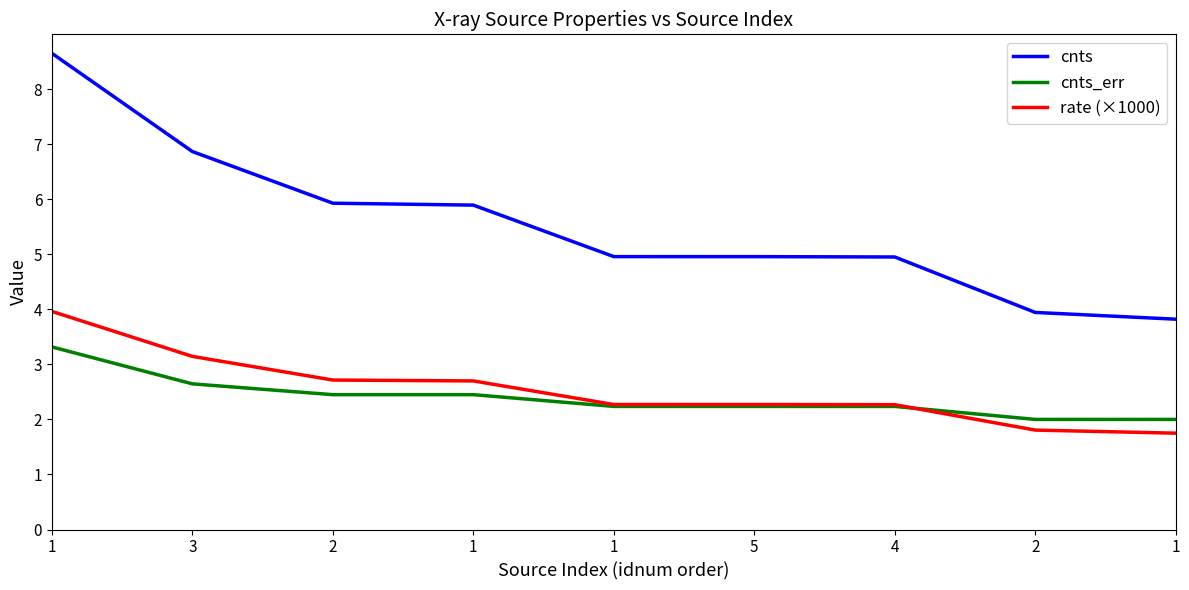

What is the label of the 2nd point from the left?

3